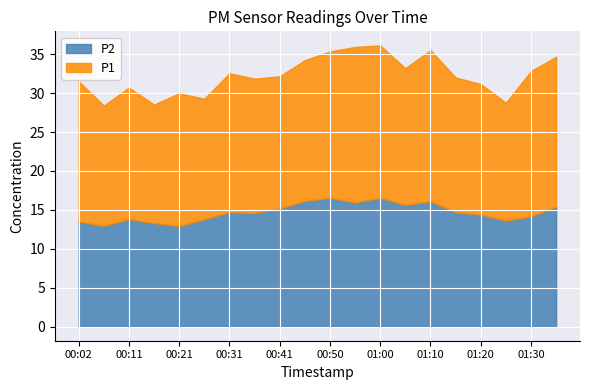

What is the difference between the P1 values at 00:02 and 00:31?

0.1